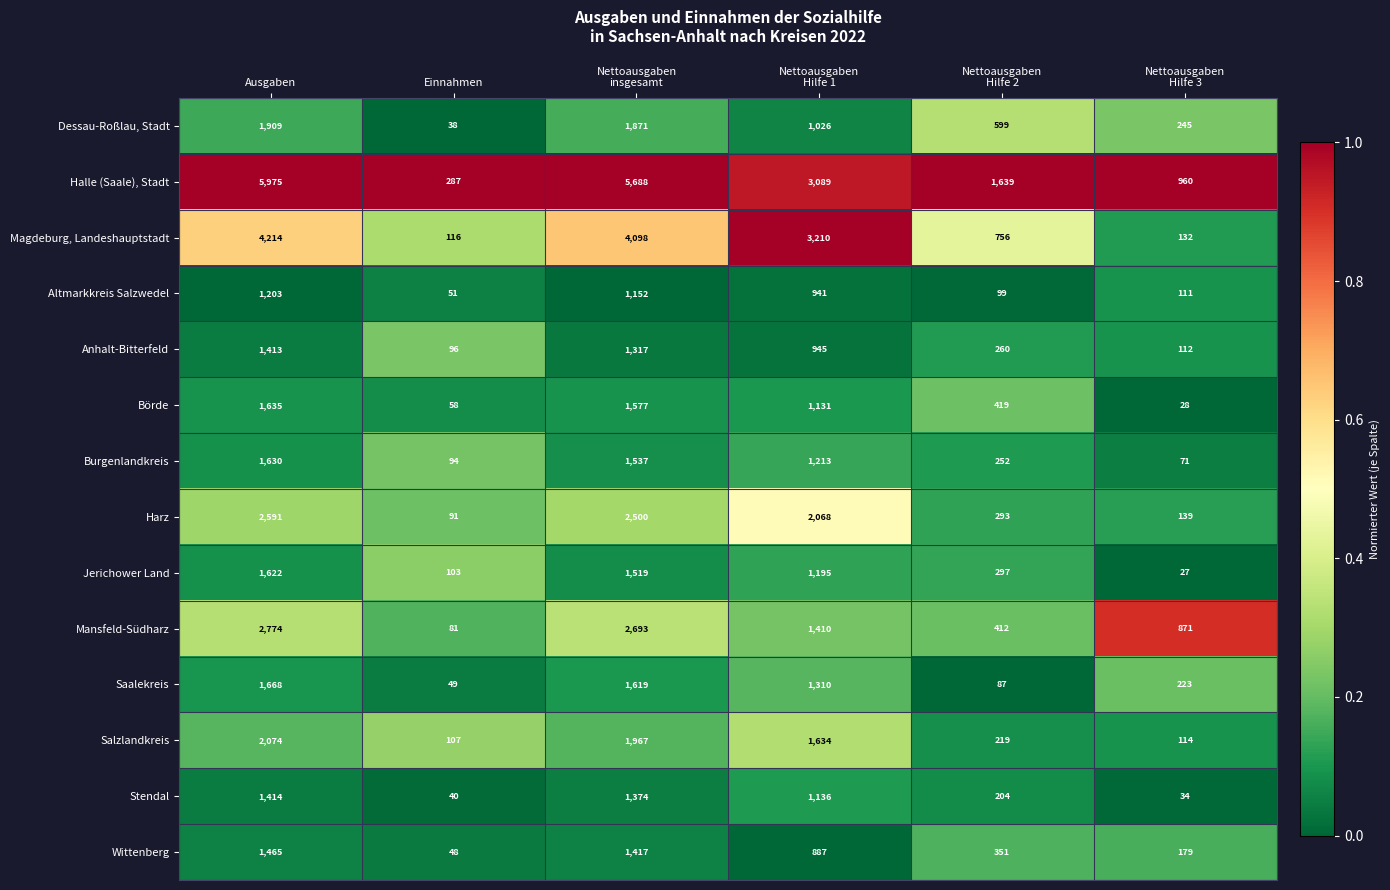

Between Ausgaben and Nettoausgaben
insgesamt, which series saw the biggest shift?

Halle (Saale), Stadt